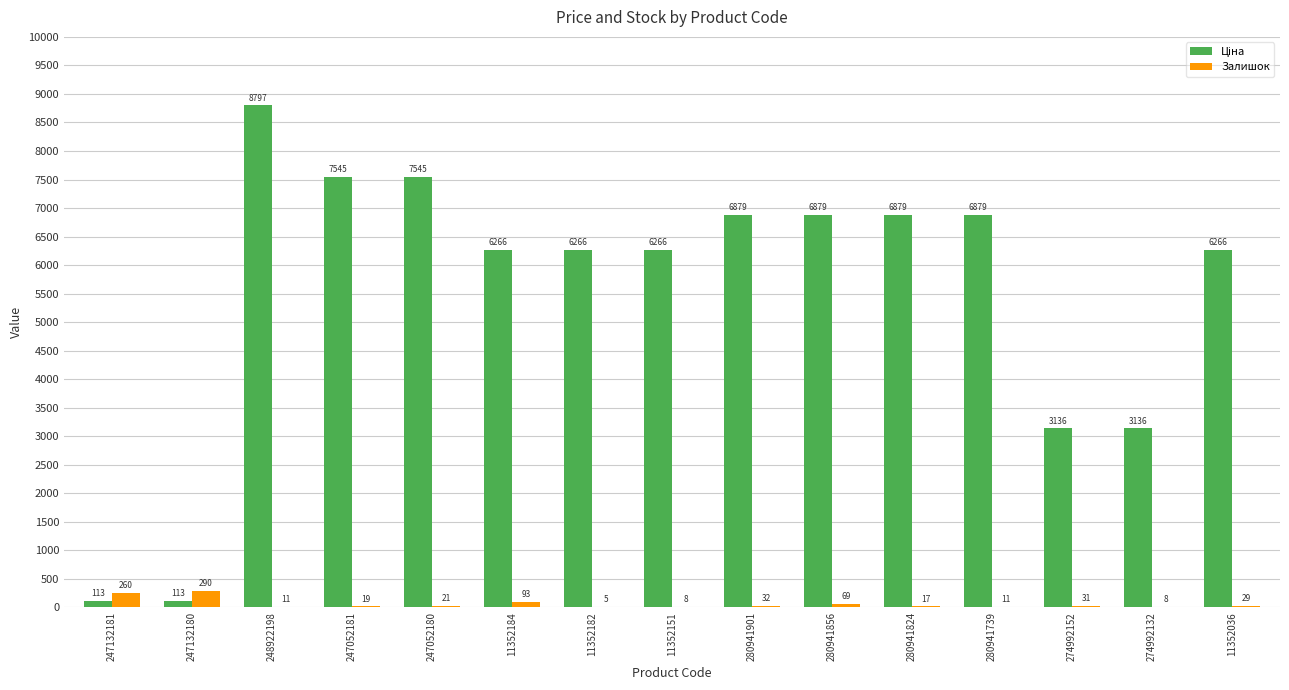

At which label is Залишок closest to 147?

11352184